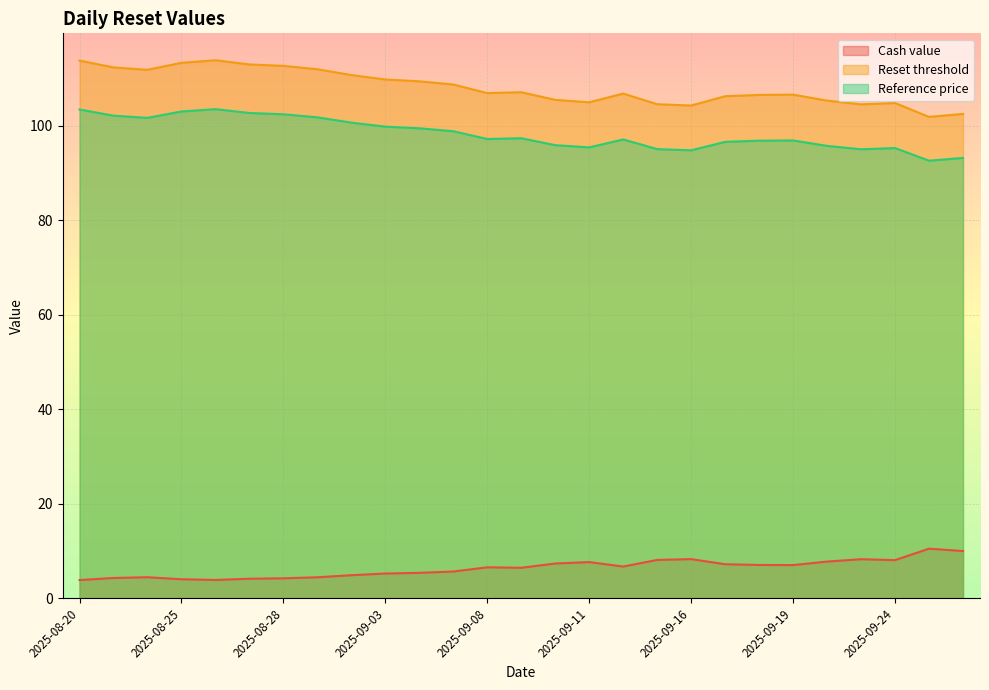

What is the average value of the Cash value series?

6.4